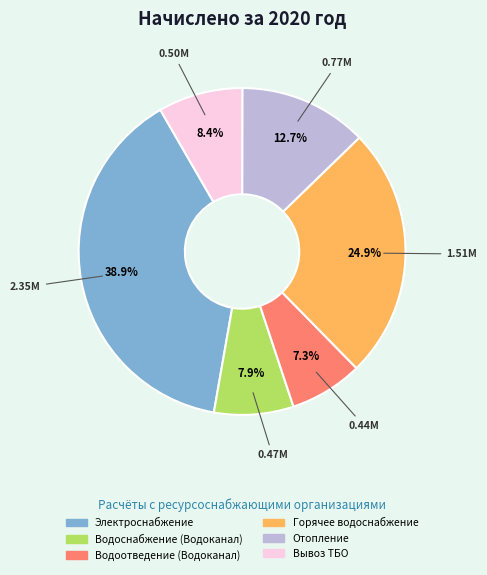

To the nearest percent, what is the difference between the Электроснабжение and Горячее водоснабжение slice percentages?

14%